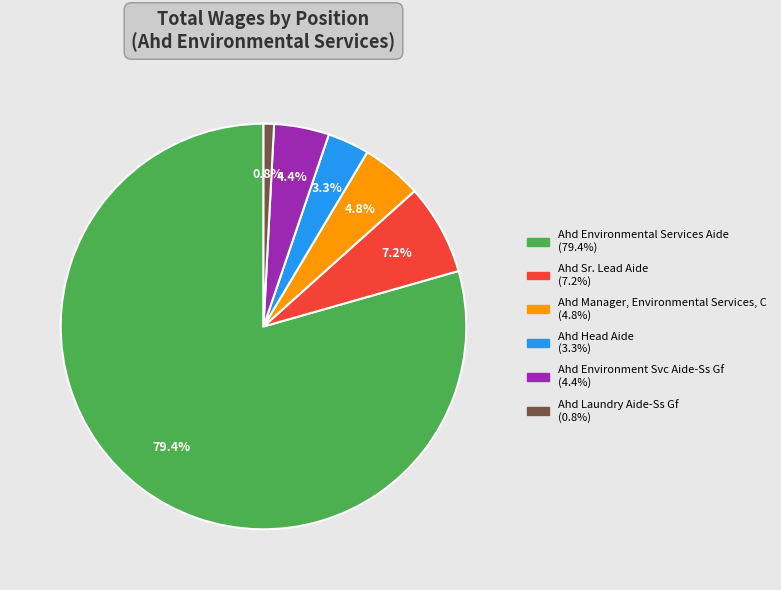

Count the number of slices in the pie.

6